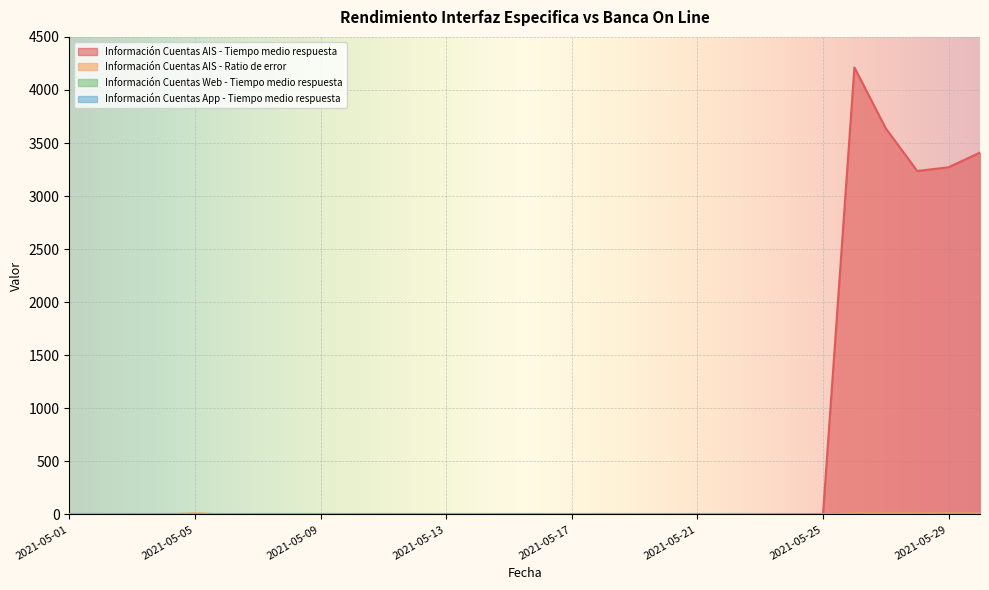

Where is Información Cuentas AIS - Tiempo medio respuesta nearest to the value 2106?

2021-05-28